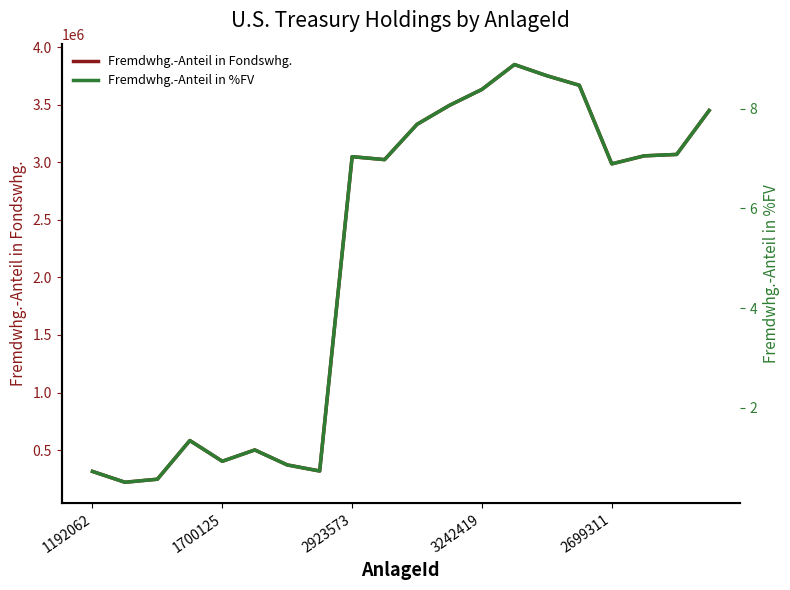

The value of Fremdwhg.-Anteil in Fondswhg. at 1700125 is 402644.6. True or false?

True